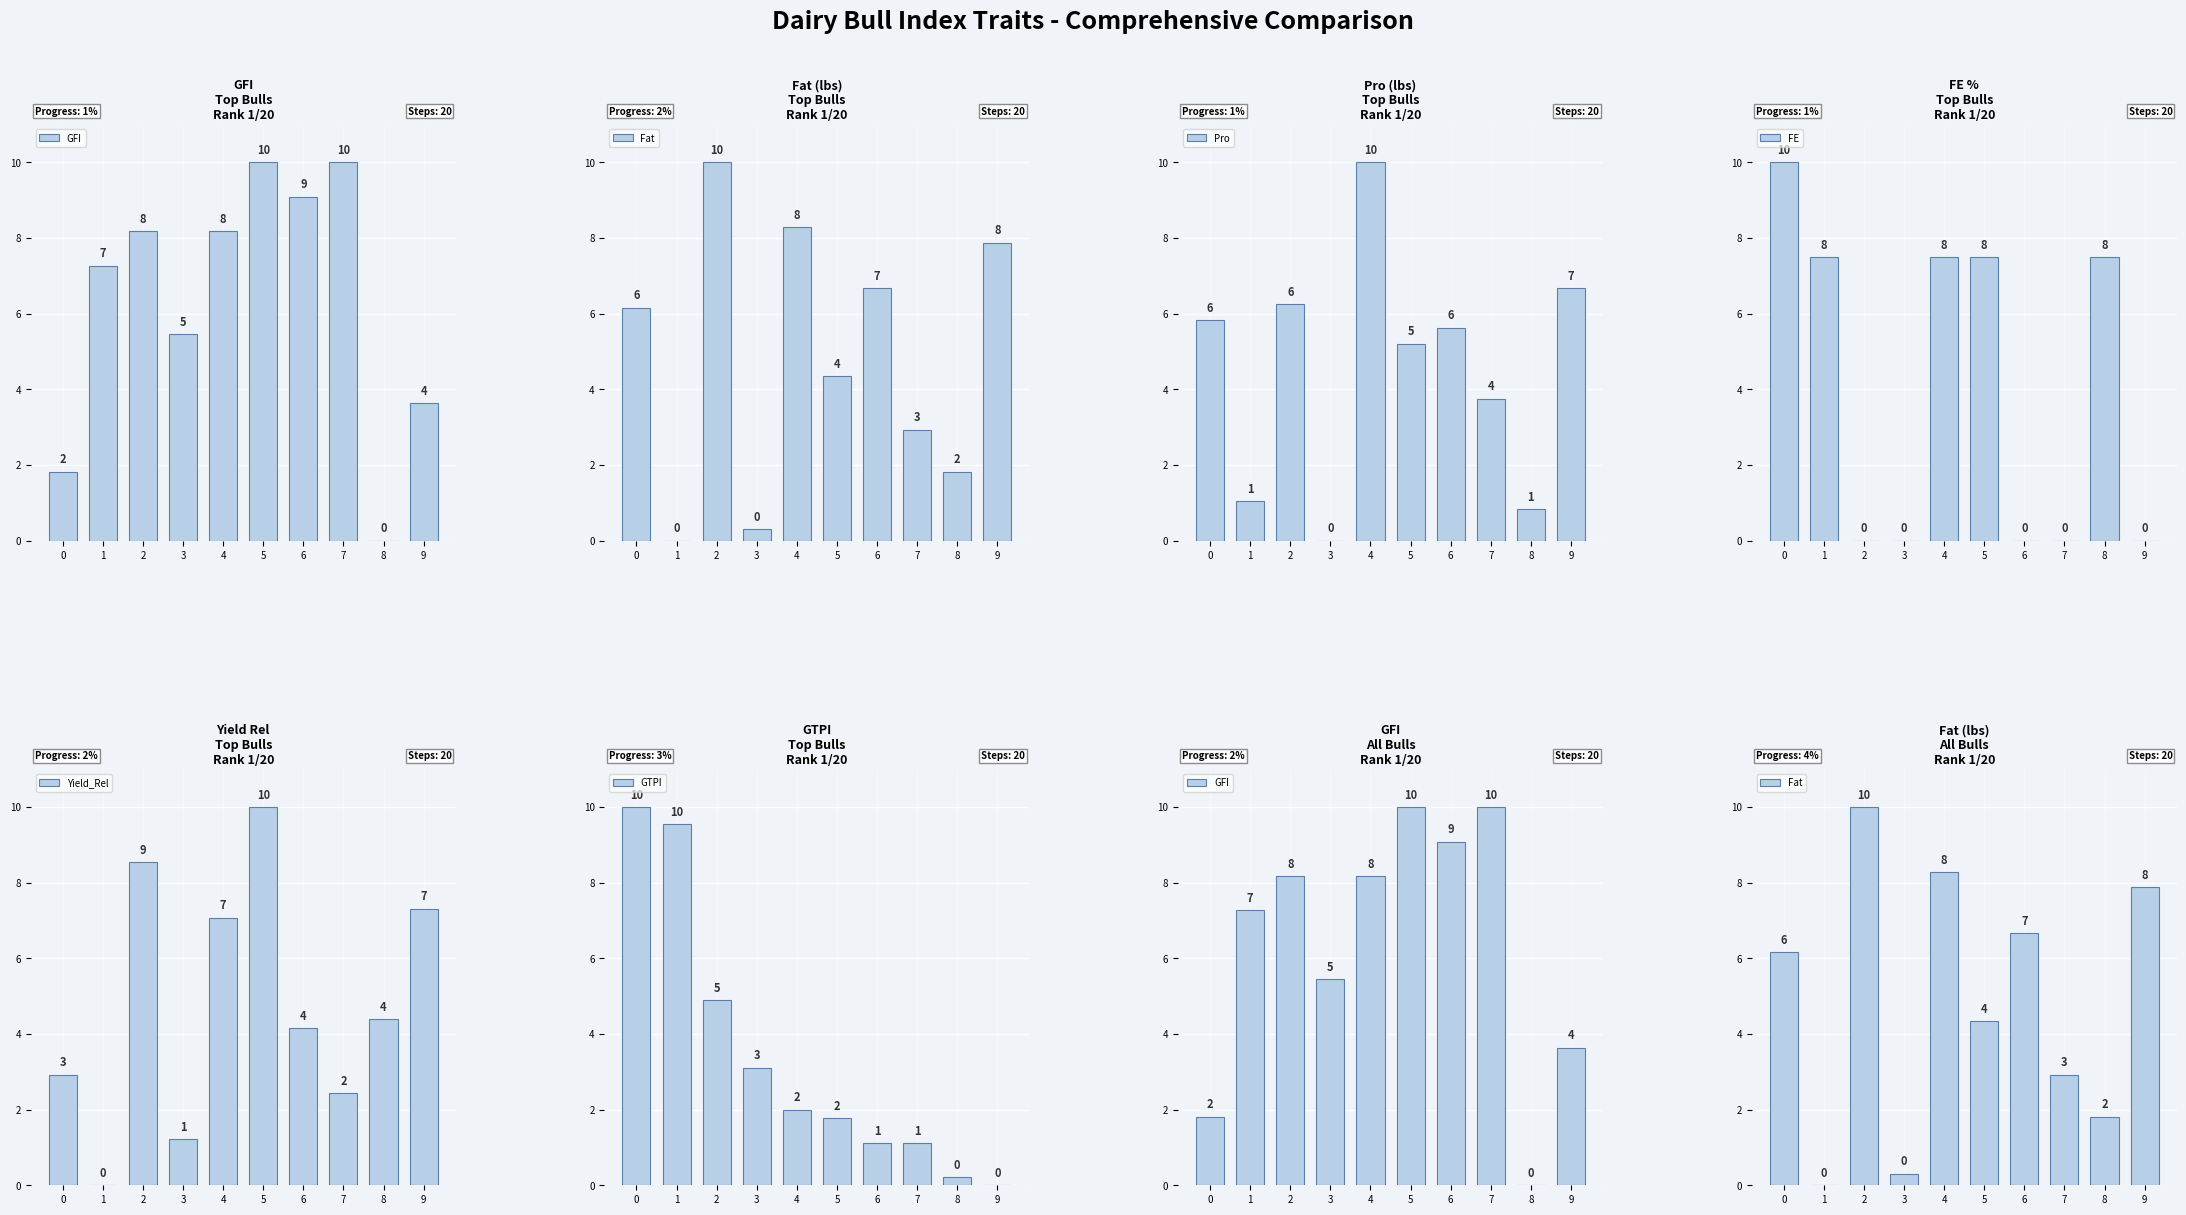

What is the difference between the maximum and minimum values in the GTPI series?

10.0